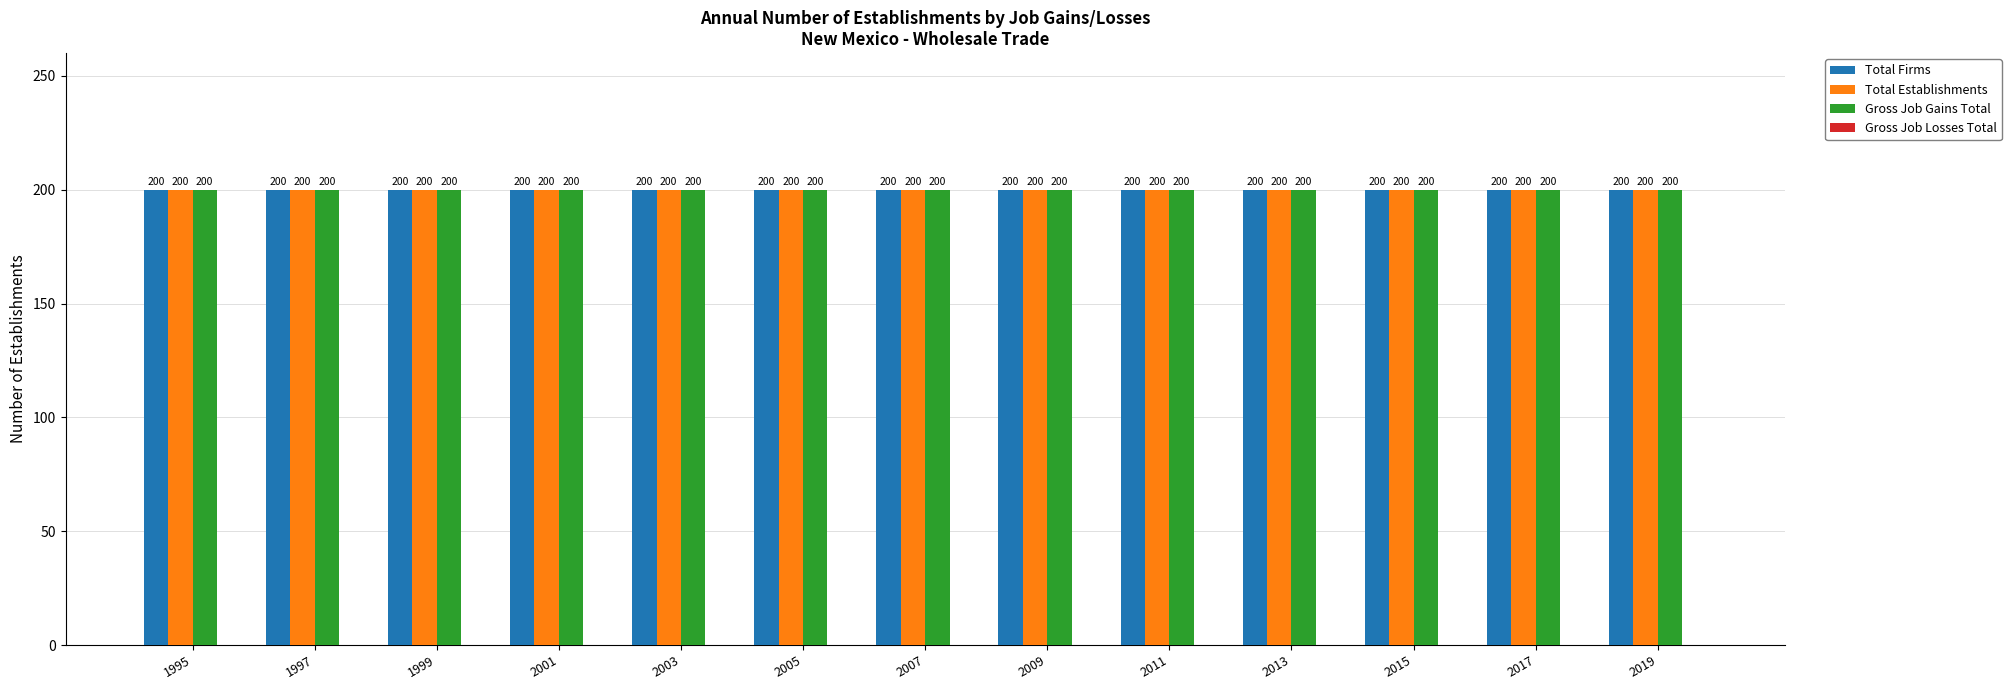

The value of Total Establishments at 2007 is 286. True or false?

False